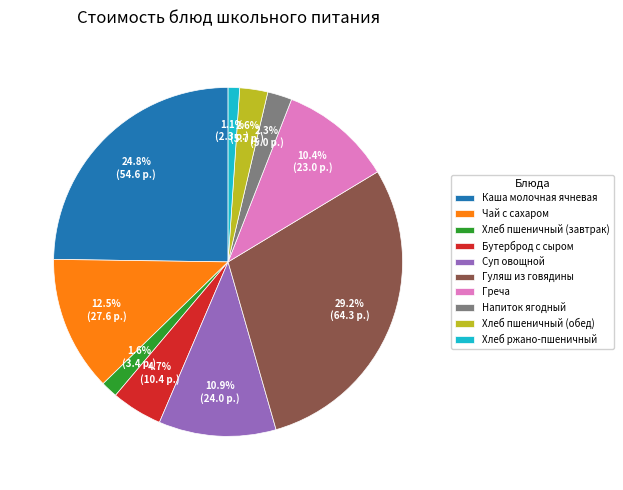

Does Хлеб пшеничный (обед) account for over 50% of the chart?

No